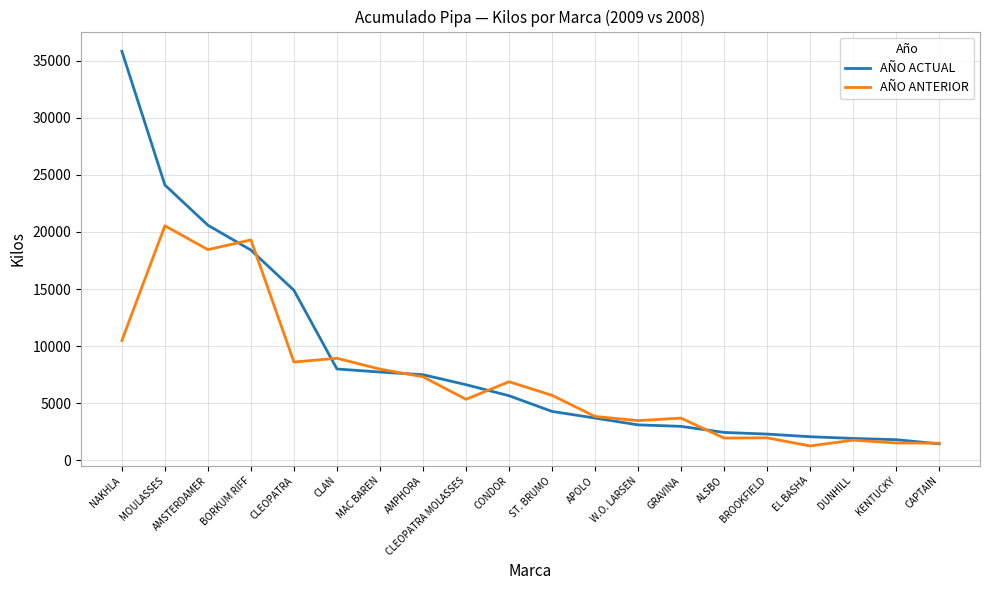

What is the greatest value displayed?

35831.7